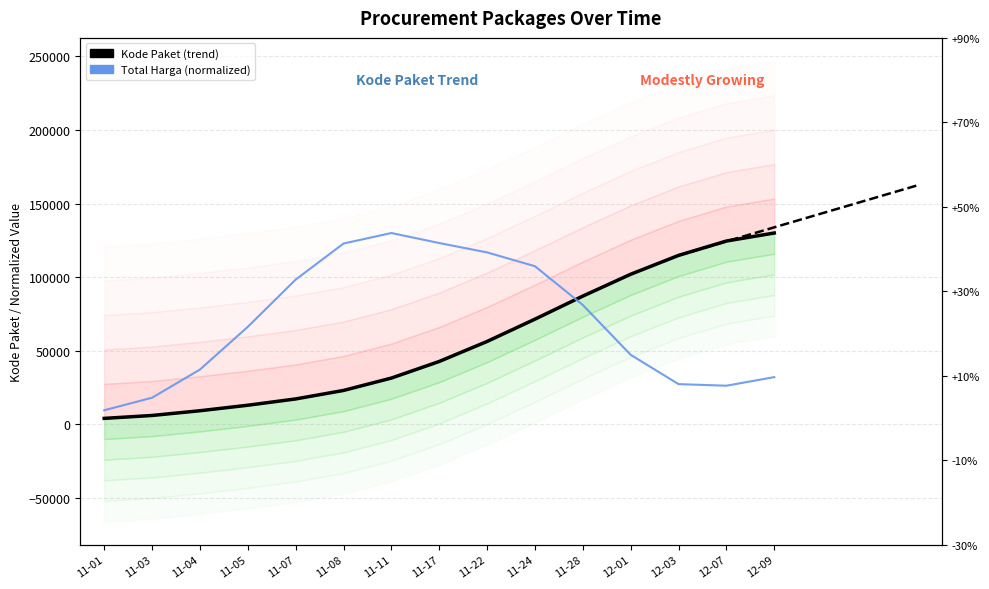

Which series has the largest total across all categories?

Total Harga (normalized)